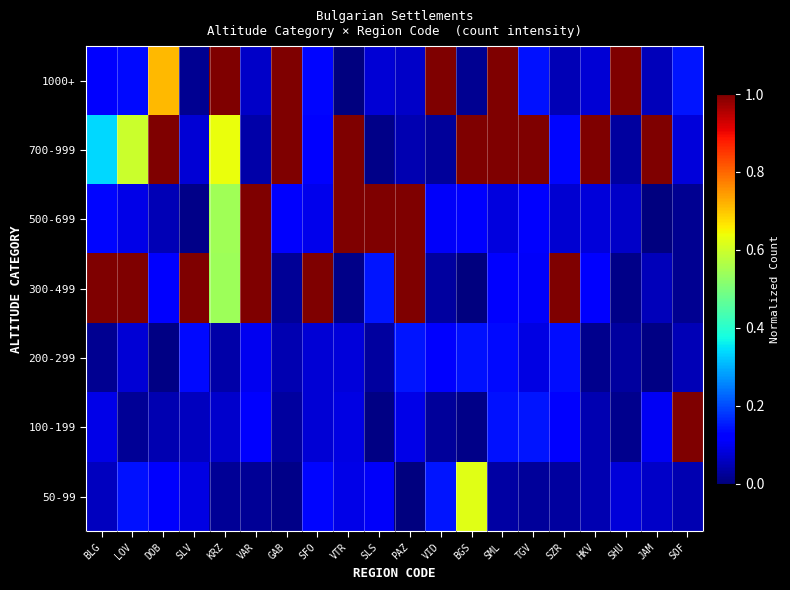

Which series has the largest range (max minus min)?

300-499